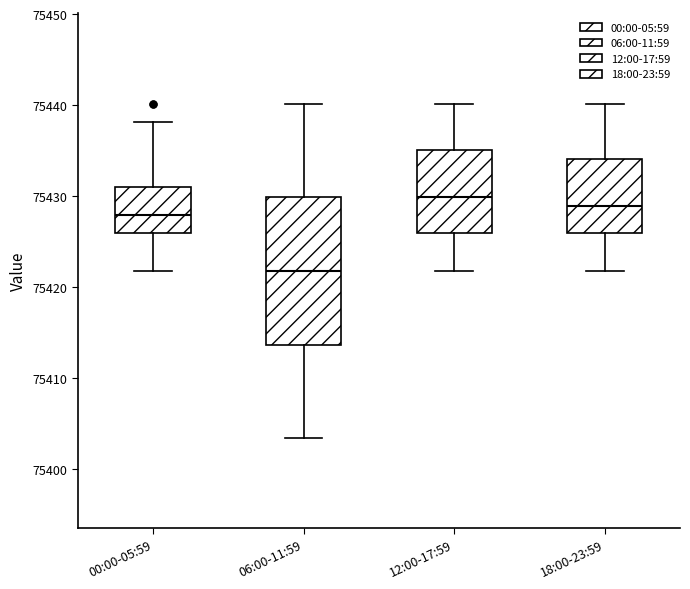

Which box is the tallest, from its lower edge to its upper edge?

06:00-11:59